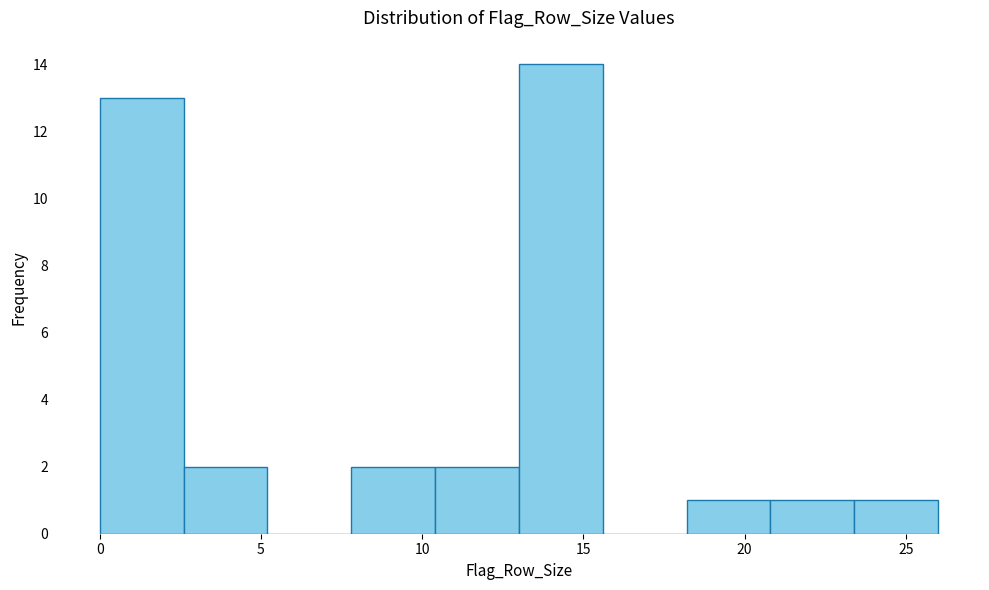

Which range on the x-axis has the tallest bar?

13.0 to 15.6